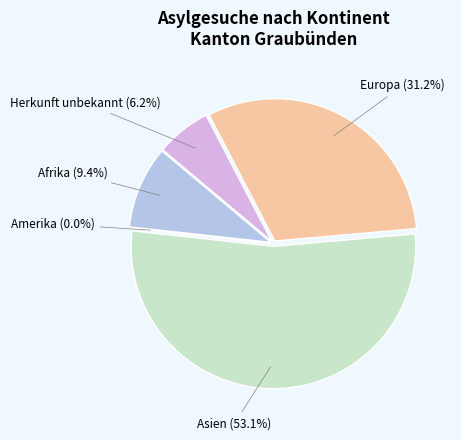

Is it true that Asien is 67% of the pie?

False